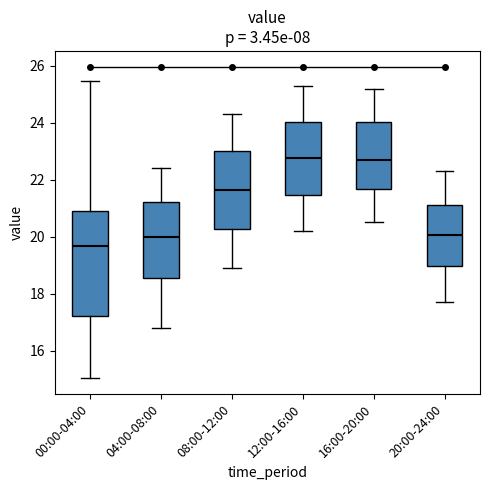

Which box is the tallest, from its lower edge to its upper edge?

00:00-04:00